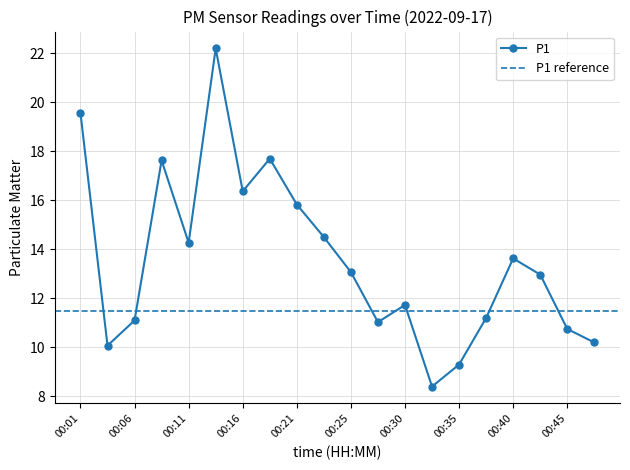

Which category has the lowest value across all series?

00:33